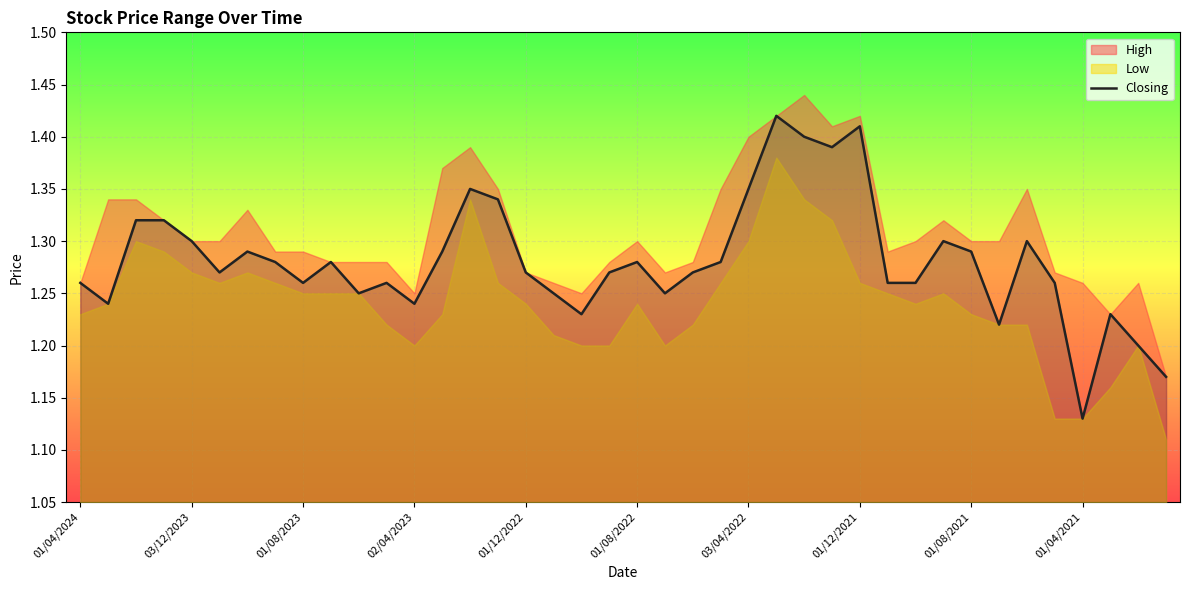

At which label does Closing reach its minimum?

01/04/2021